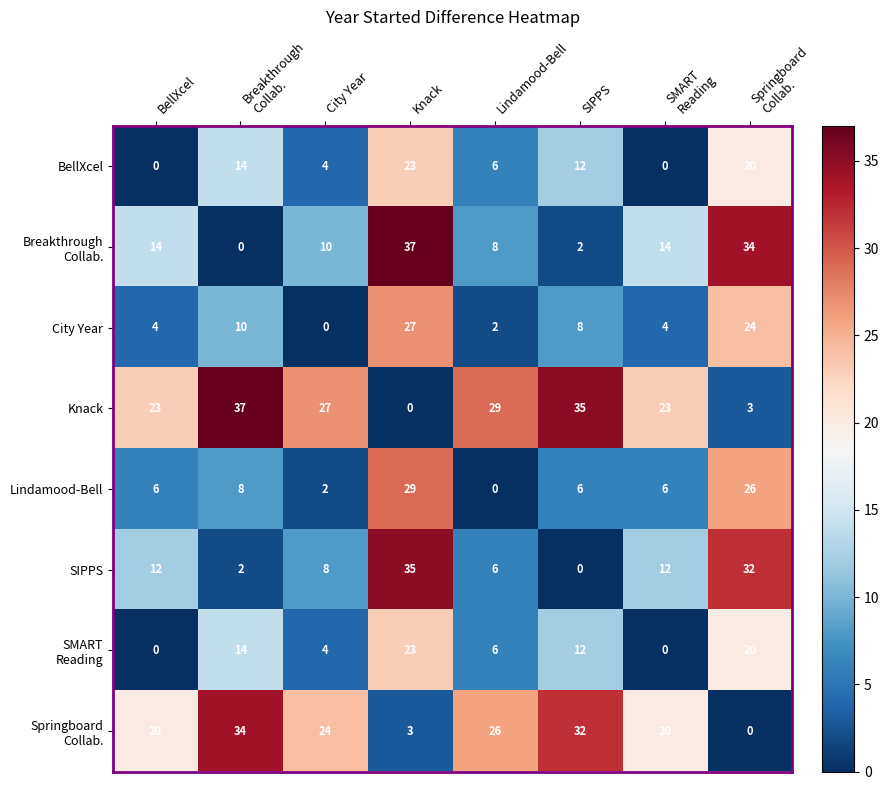

At which label does City Year reach its peak?

Knack